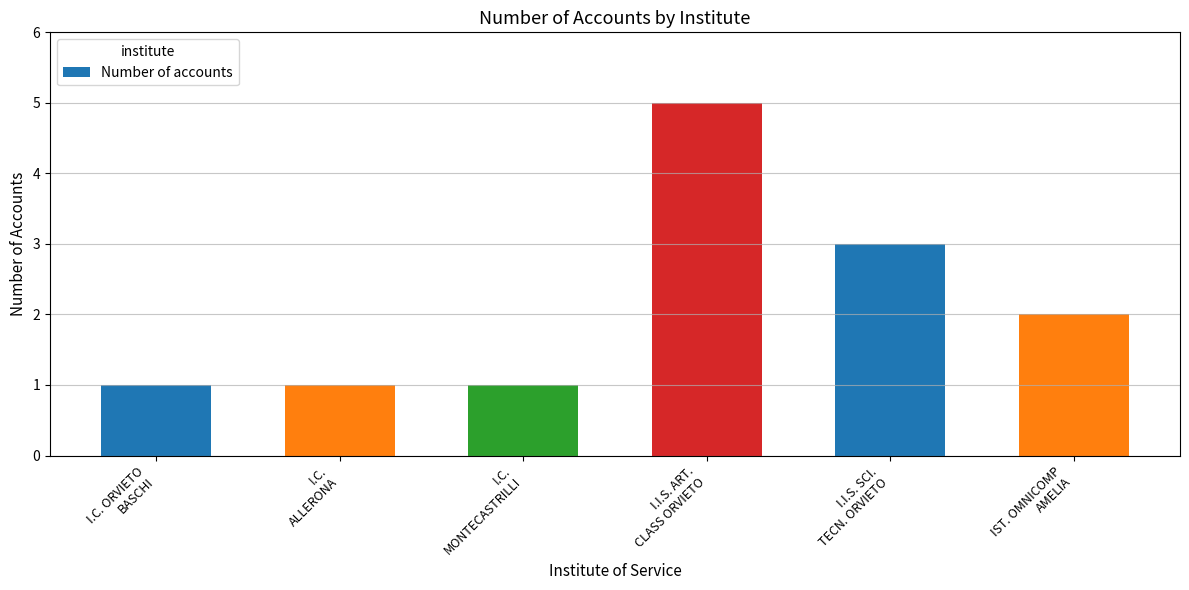

How many data points are less than 2?

3